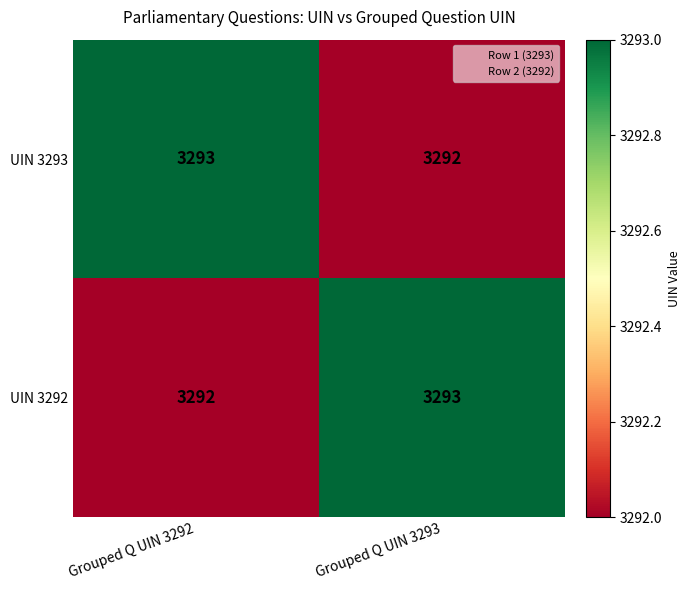

At how many categories does at least one series exceed 3292?

2